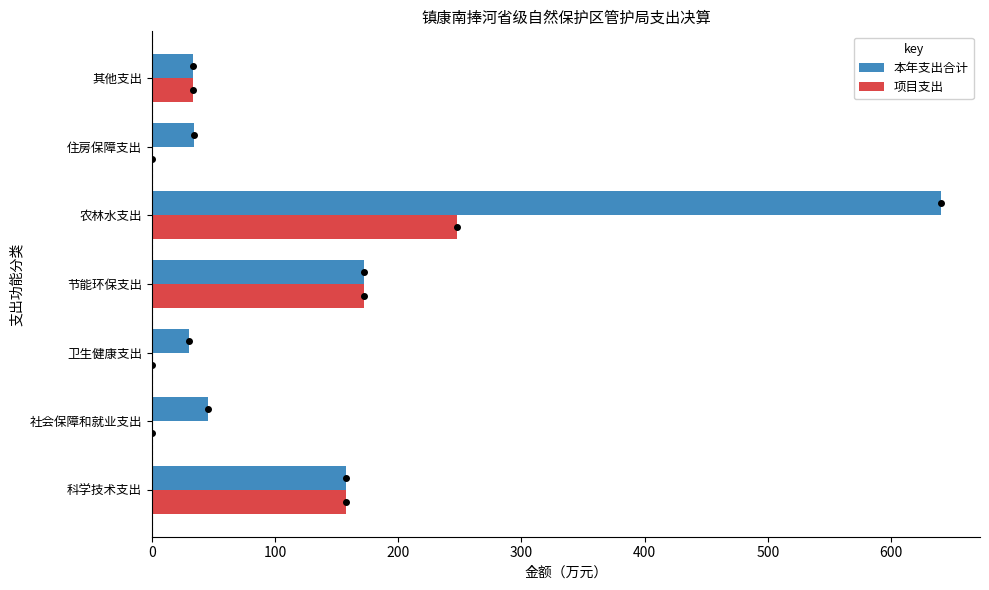

Is it true that 项目支出 equals 124.6 at 卫生健康支出?

False